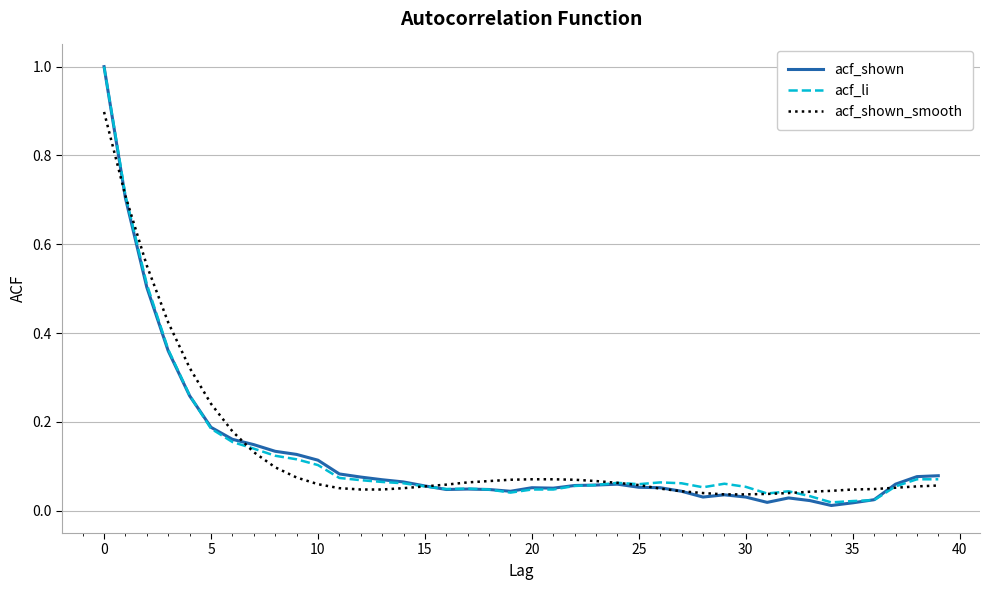

What is the maximum value shown in the chart?

1.0